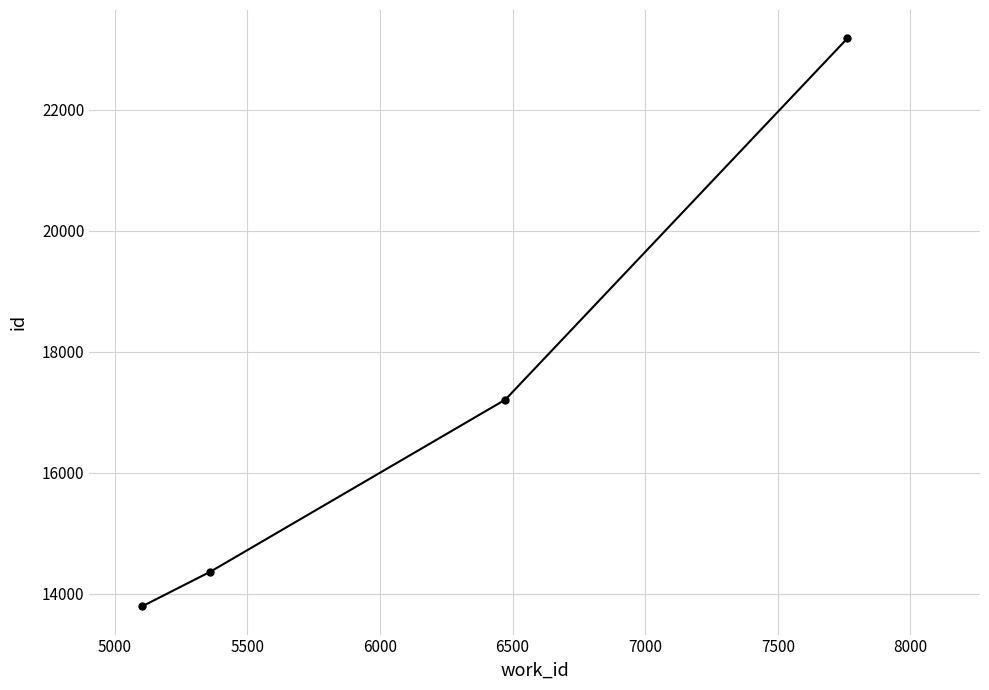

What is the value of the 4th point from the left?

23176